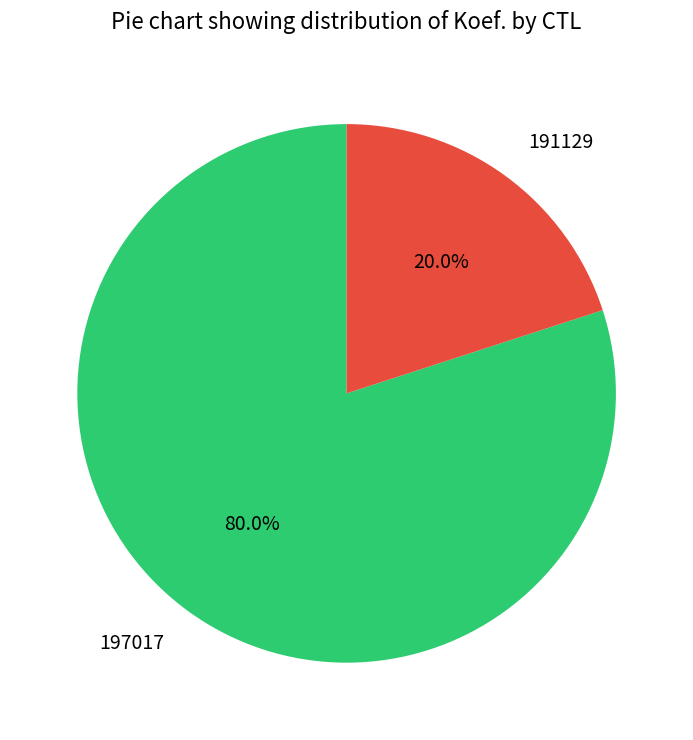

Which category has the smallest portion of the pie?

191129